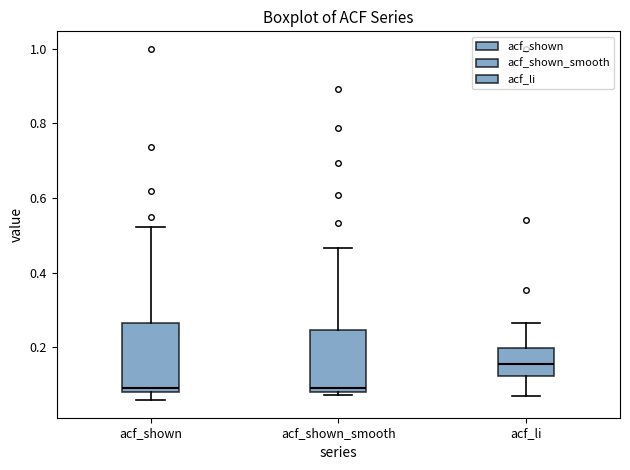

Where does the upper whisker of the box for acf_shown end on the y-axis? The values are not printed on the chart, so give them approximately, as read against the axis.

0.52